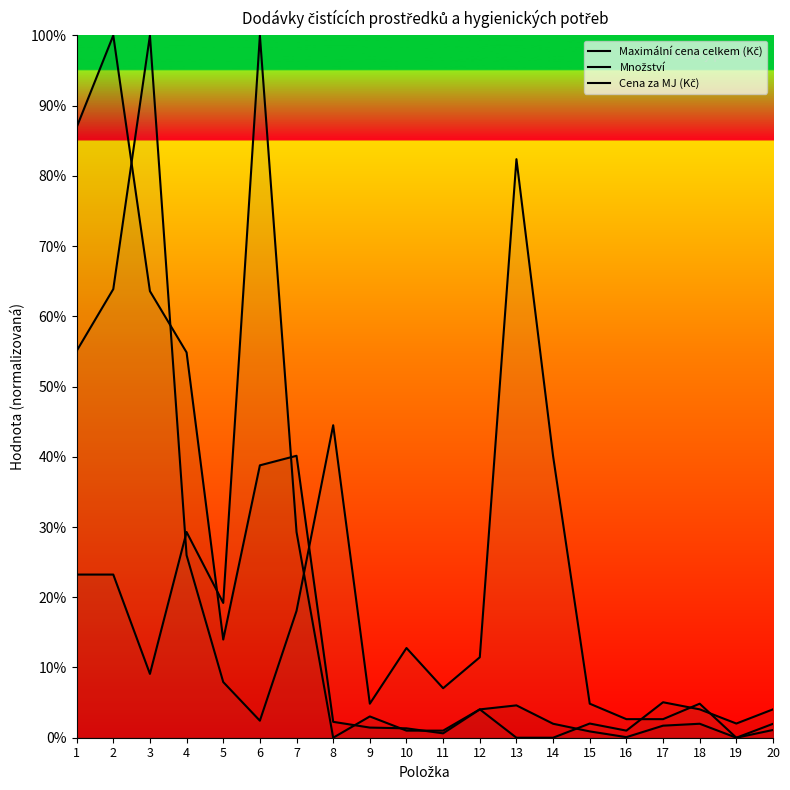

What is the approximate value of Maximální cena celkem (Kč) at 10?

1.3